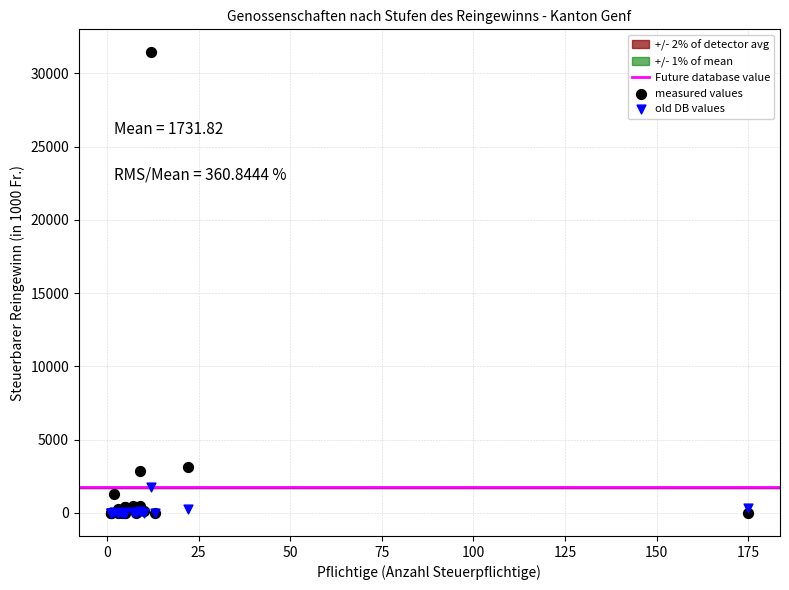

Which series reaches the maximum Y coordinate?

measured values